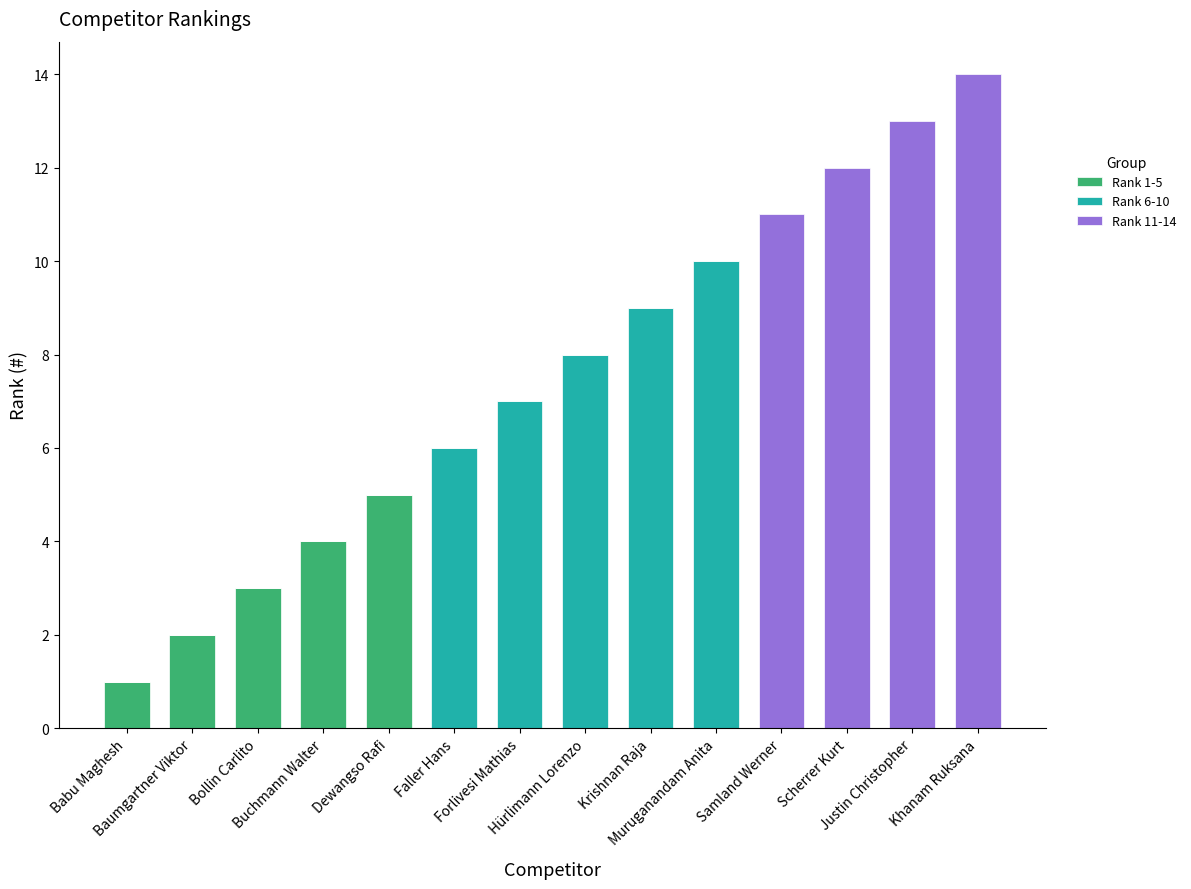

What is the average value of the Rank 6-10 series?

3